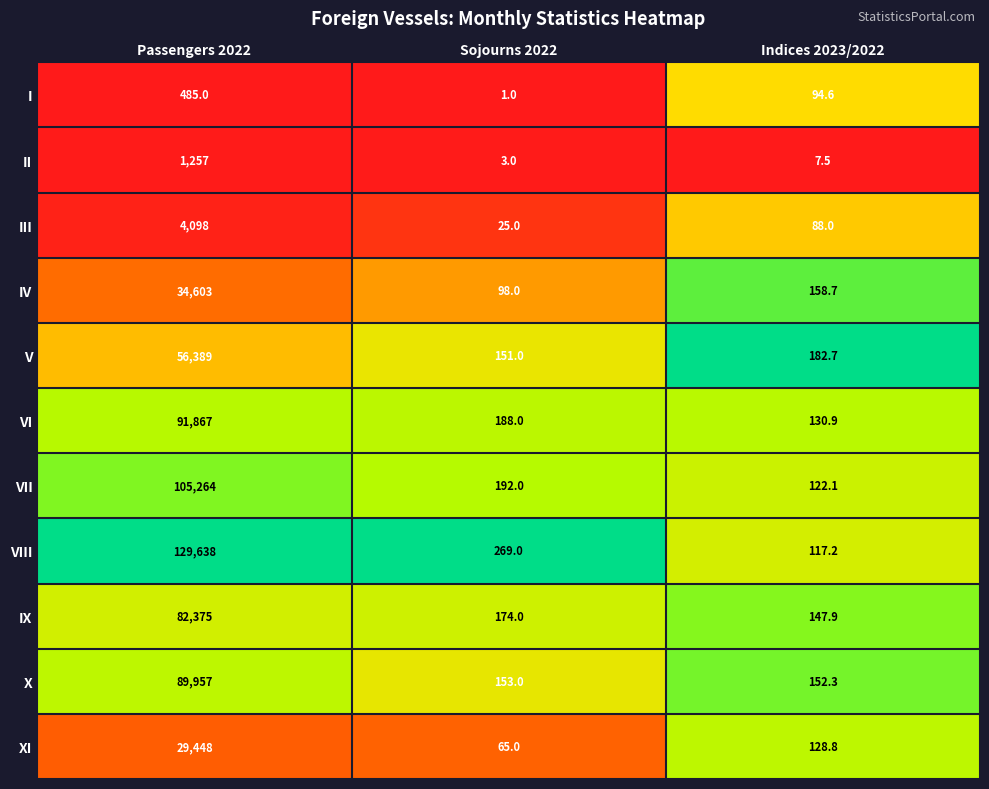

Rank the series at Indices 2023/2022 from highest to lowest value.

V, IV, X, IX, VI, XI, VII, VIII, I, III, II